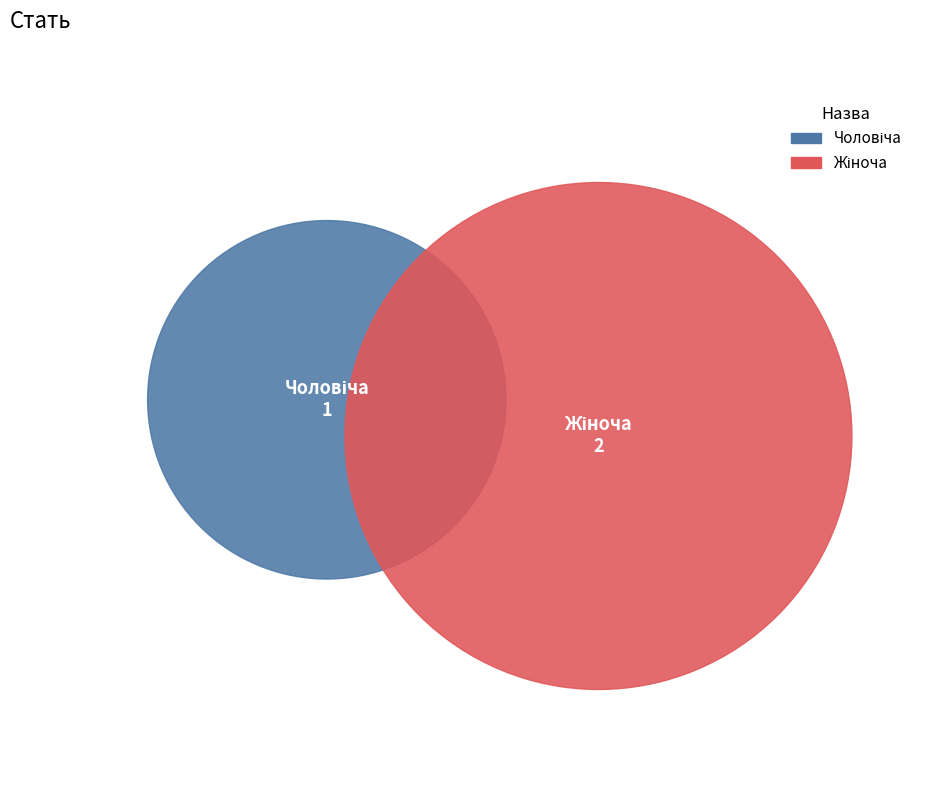

What percentage is the Жіноча slice, to the nearest percent?

67%